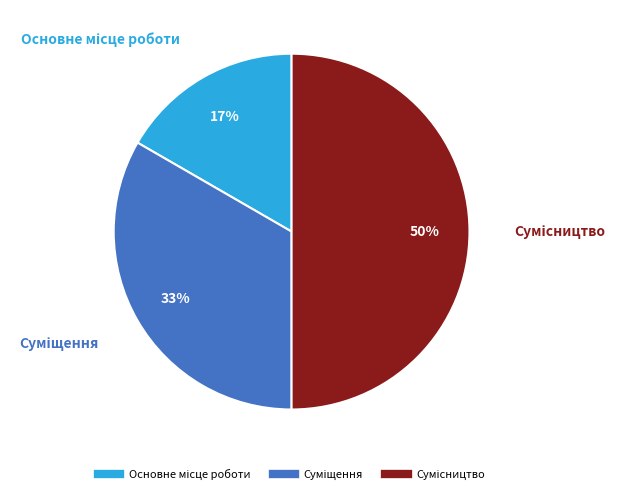

How many segments does this pie chart have?

3